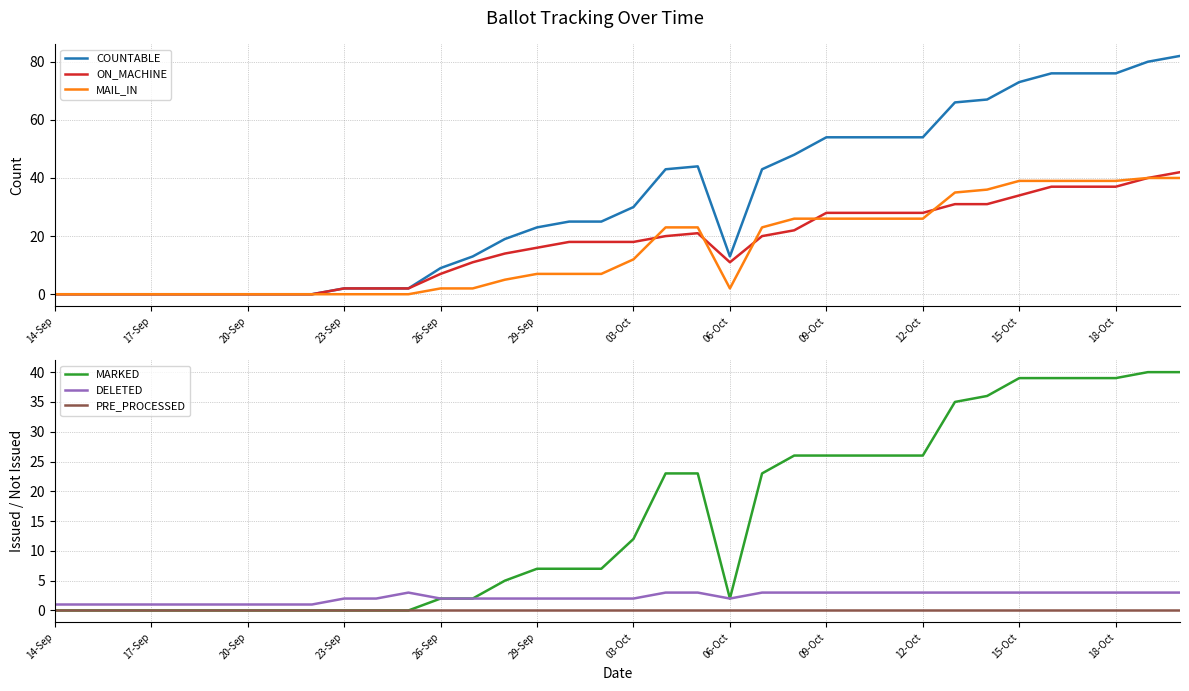

True or false: ON_MACHINE and PRE_PROCESSED intersect in this chart.

False